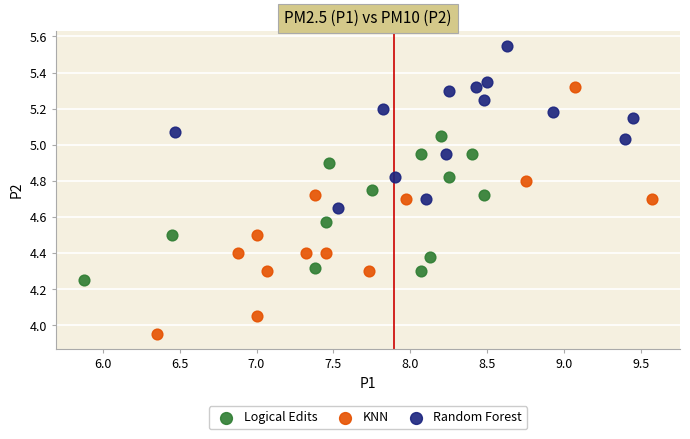

Which series has the largest Y range (max minus min)?

KNN